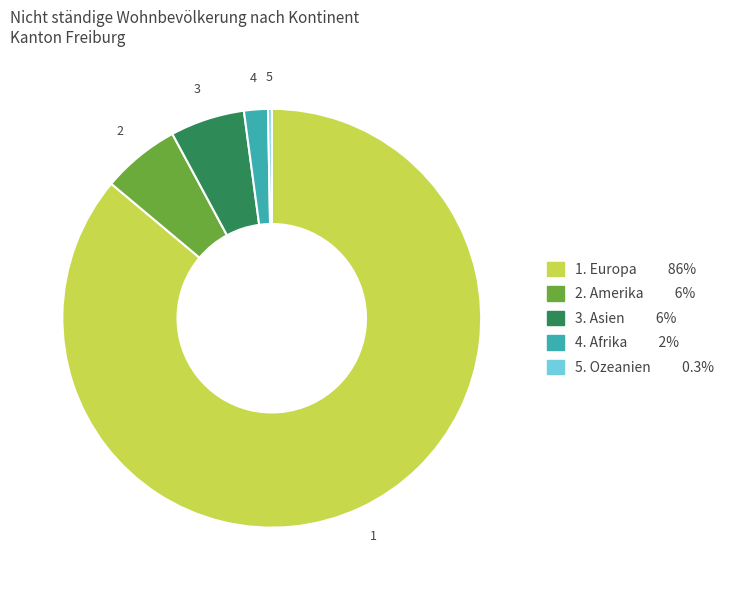

Is there a majority slice in this chart?

Yes